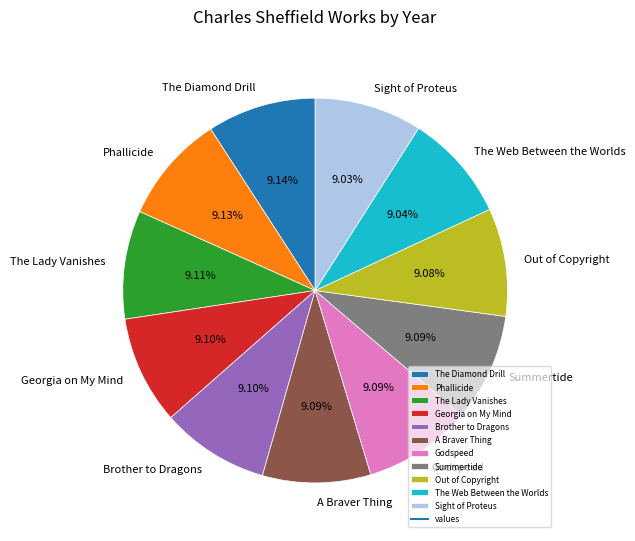

What is the ratio of the value at Phallicide to the value at Sight of Proteus?

1.0